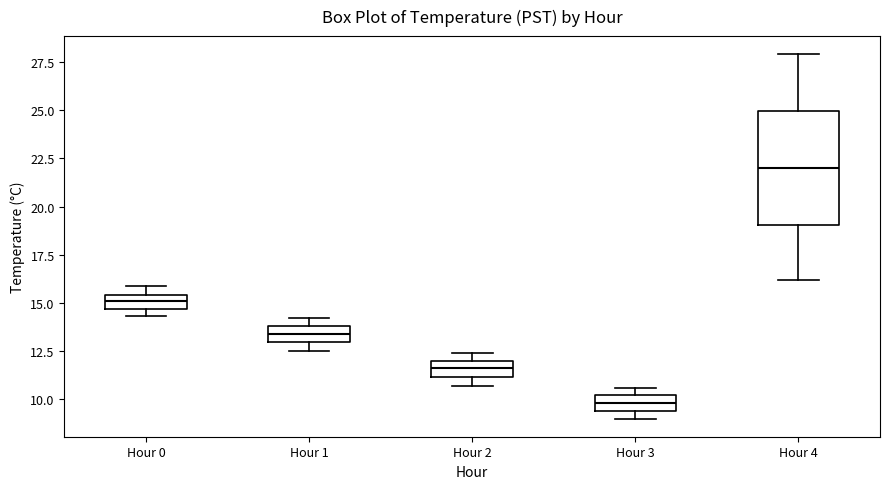

Comparing the boxes themselves (not the whiskers), which one is the tallest?

Hour 4